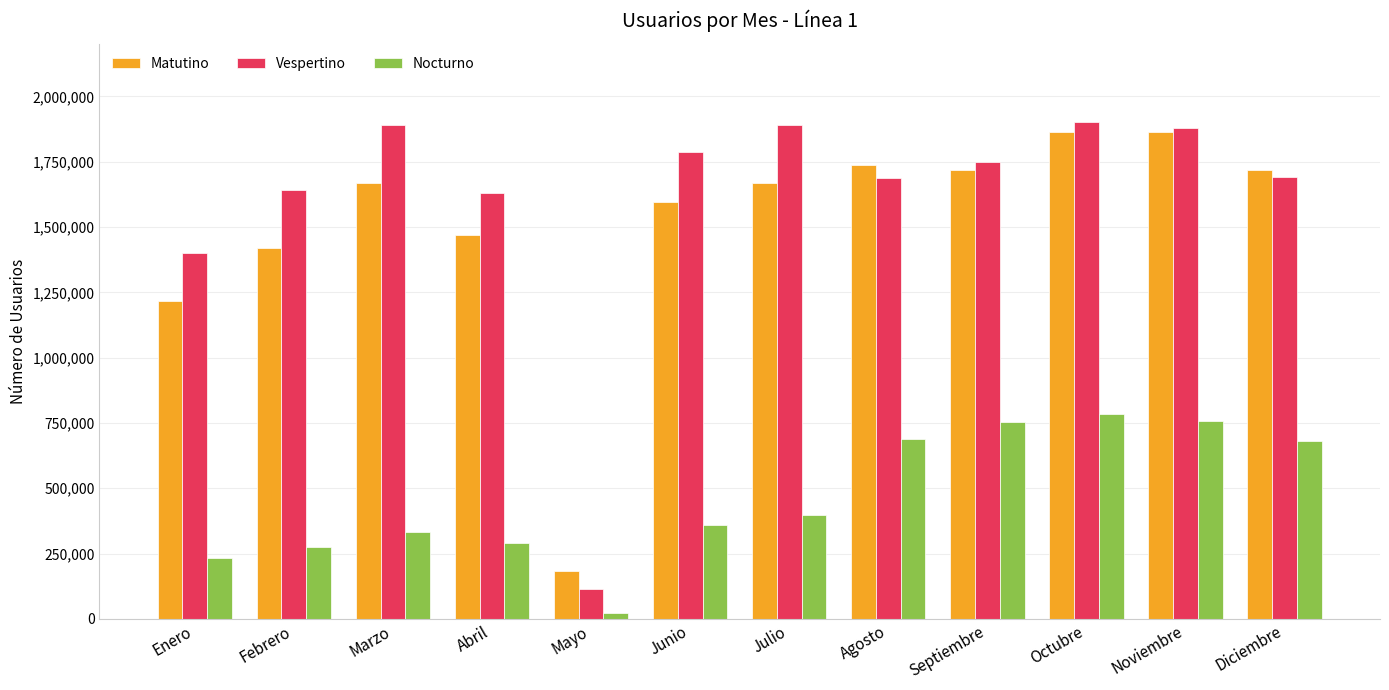

How many bars are there in total?

36